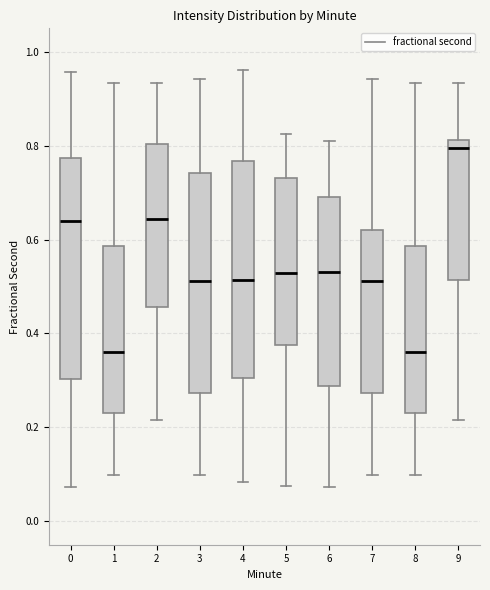

Which box has the highest median line?

9